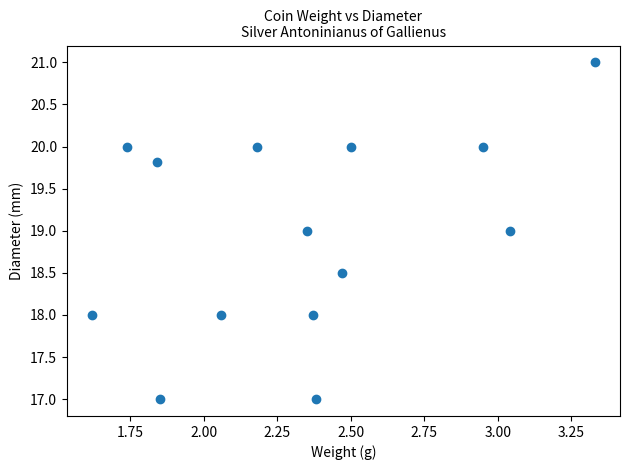

What is the range of X values (max minus min)?

1.7